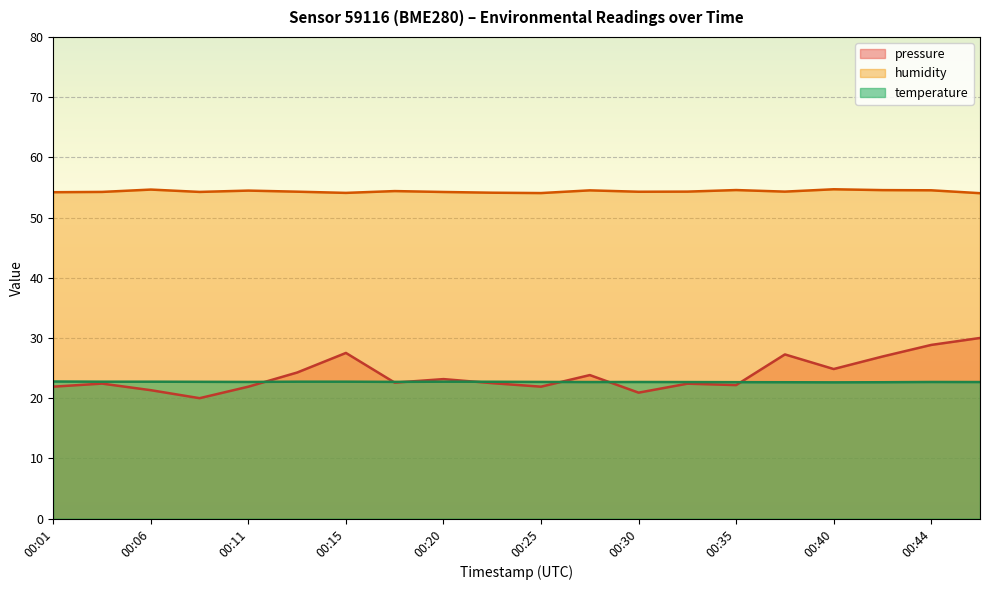

What is the minimum value for pressure_norm?

20.0